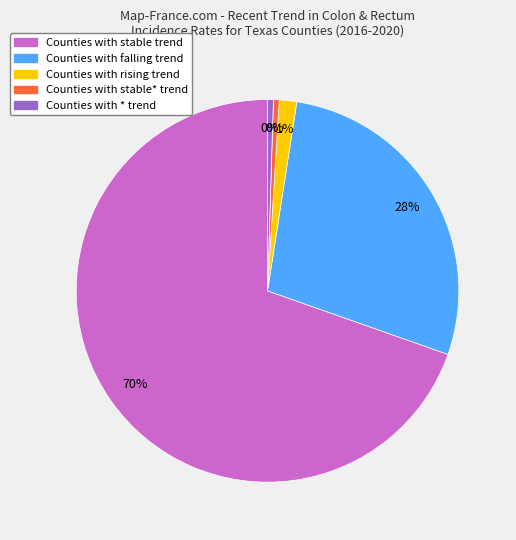

To the nearest percent, what is the average slice percentage?

20%